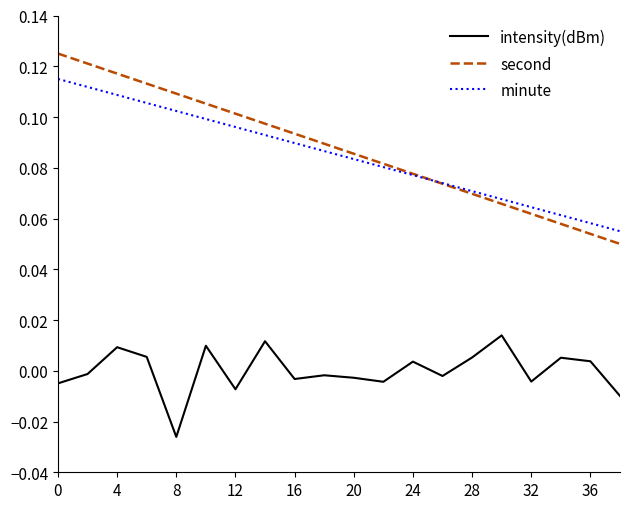

True or false: intensity(dBm) and minute cross at least once.

False